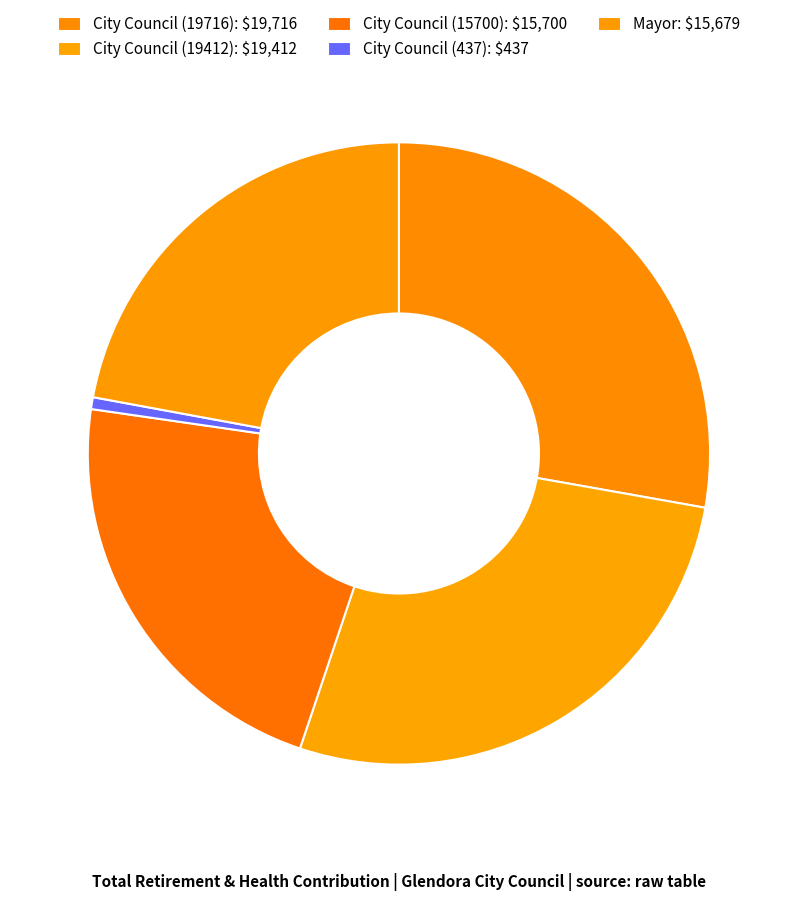

How many segments does this pie chart have?

5